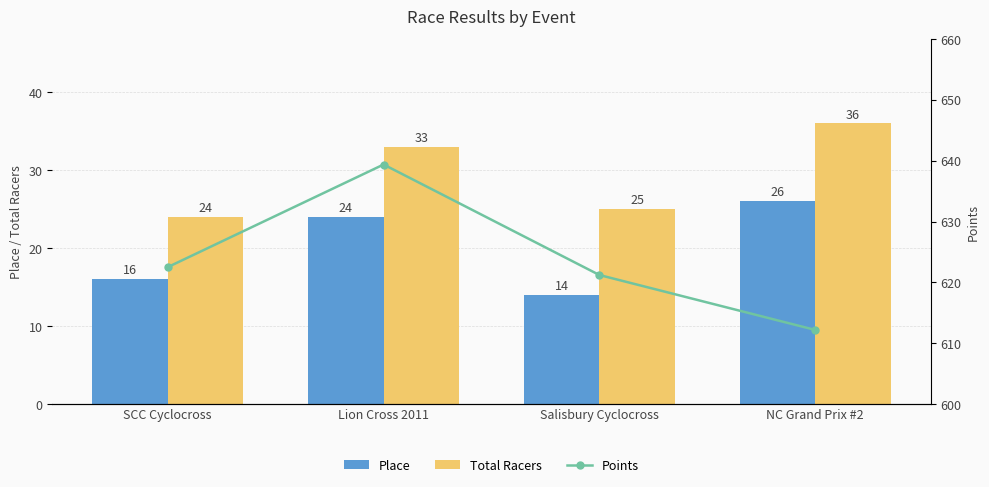

The value of Total Racers at Salisbury Cyclocross is 42. True or false?

False